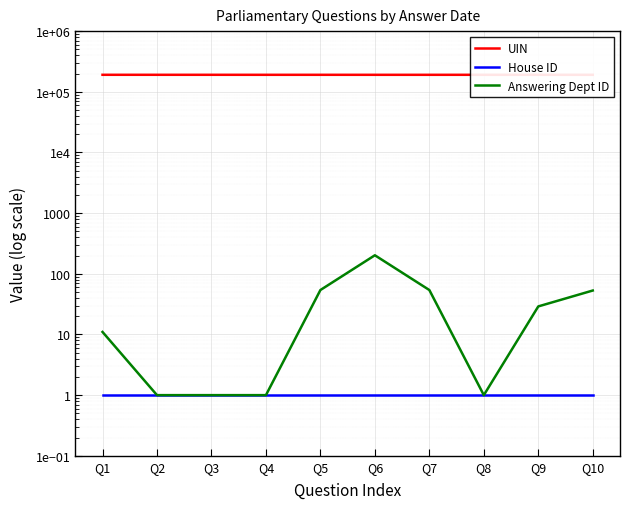

Is this an area chart (filled region under the line)?

No